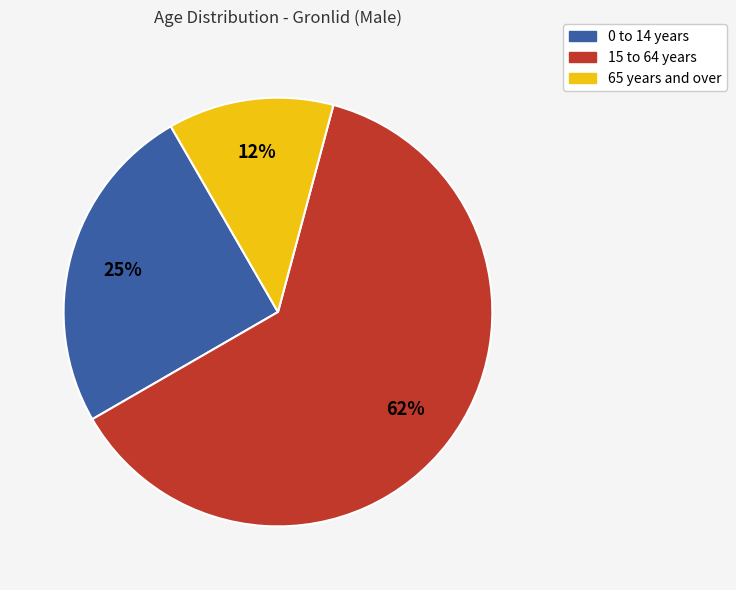

What is the ratio of the value at 0 to 14 years to the value at 15 to 64 years?

0.4